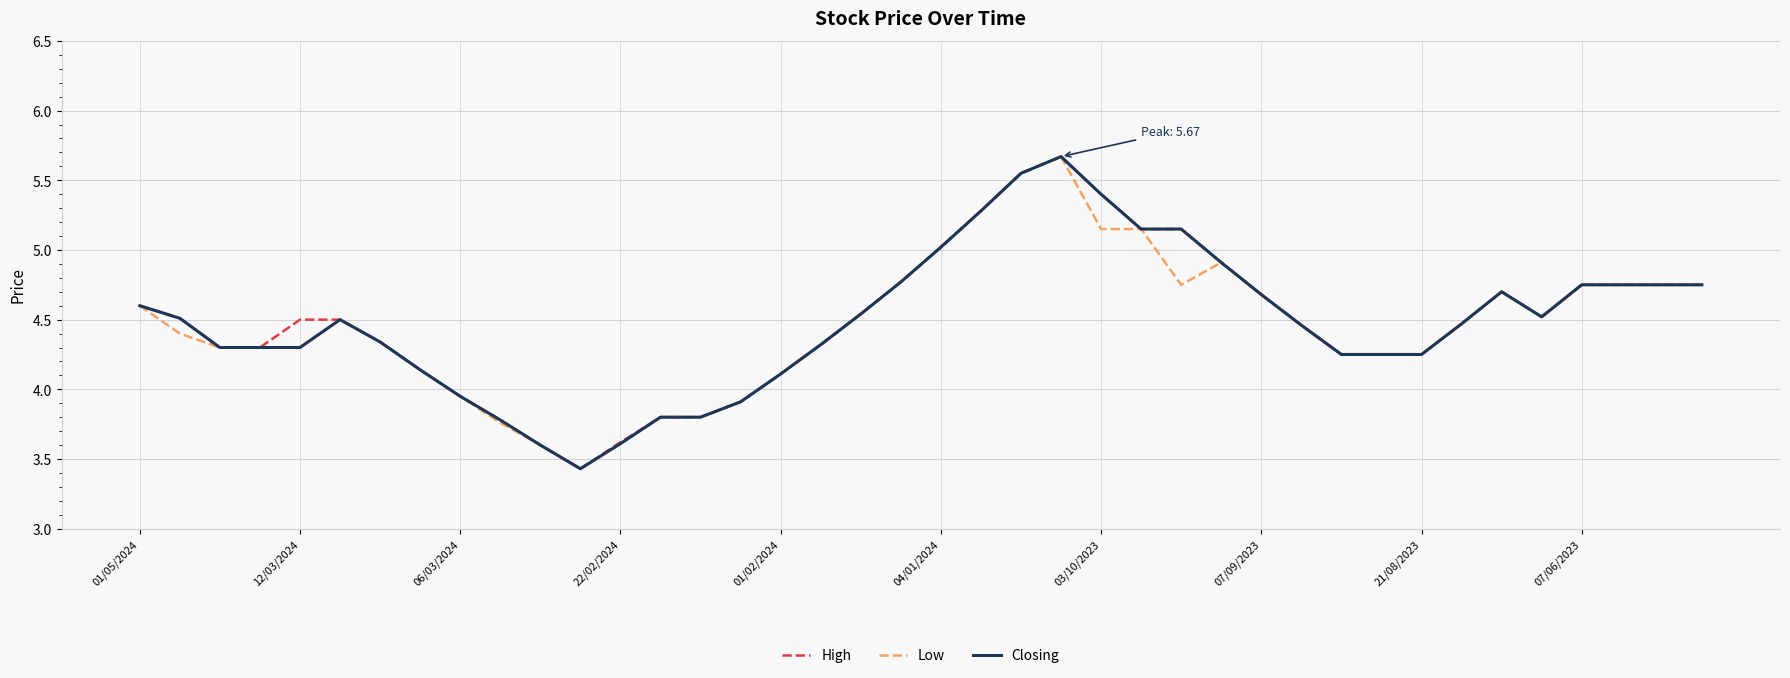

What is the maximum value for Low?

5.7